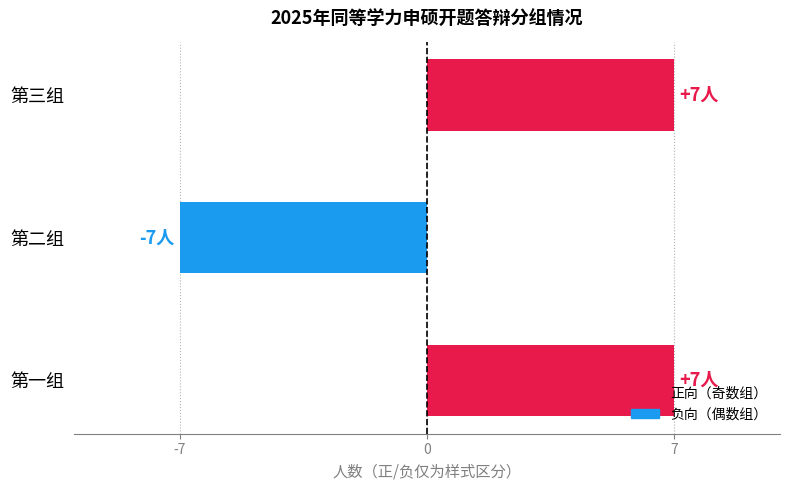

How many series are shown in this chart?

1